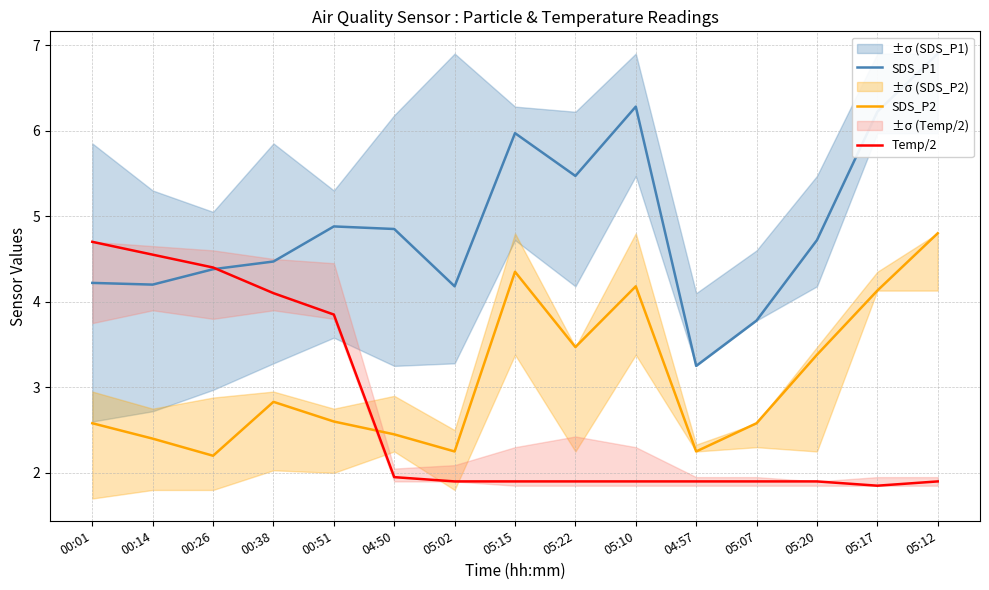

The value of Temp/2 at 05:20 is 1.3. True or false?

False